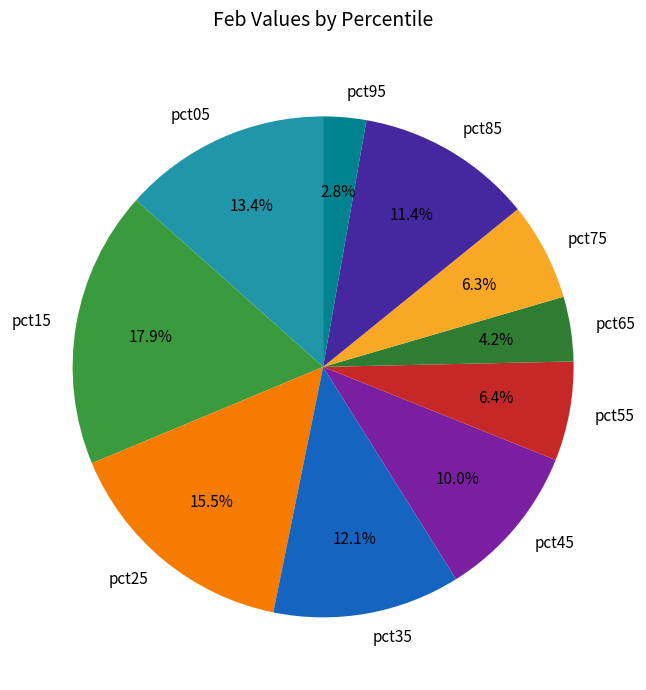

How many slices are in this pie chart?

10